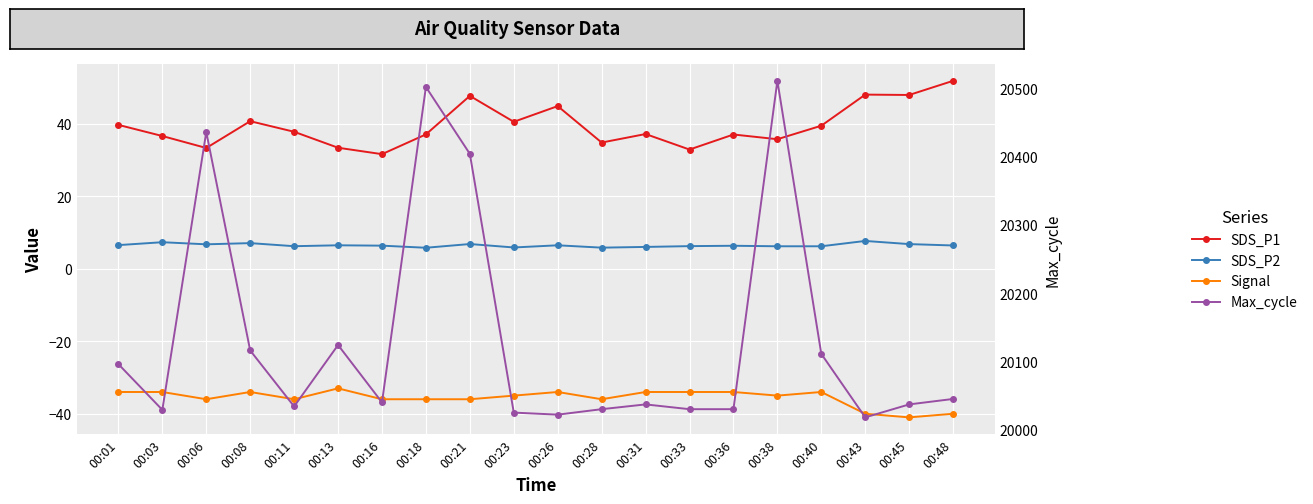

How many series are shown in this chart?

4